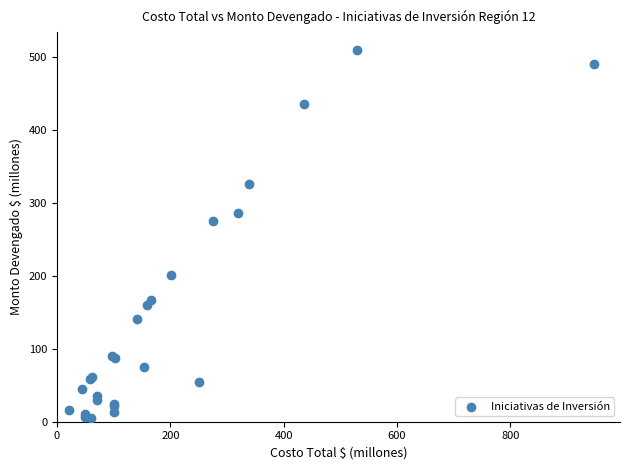

What Y value in the scatter plot is closest to 256?

274.8